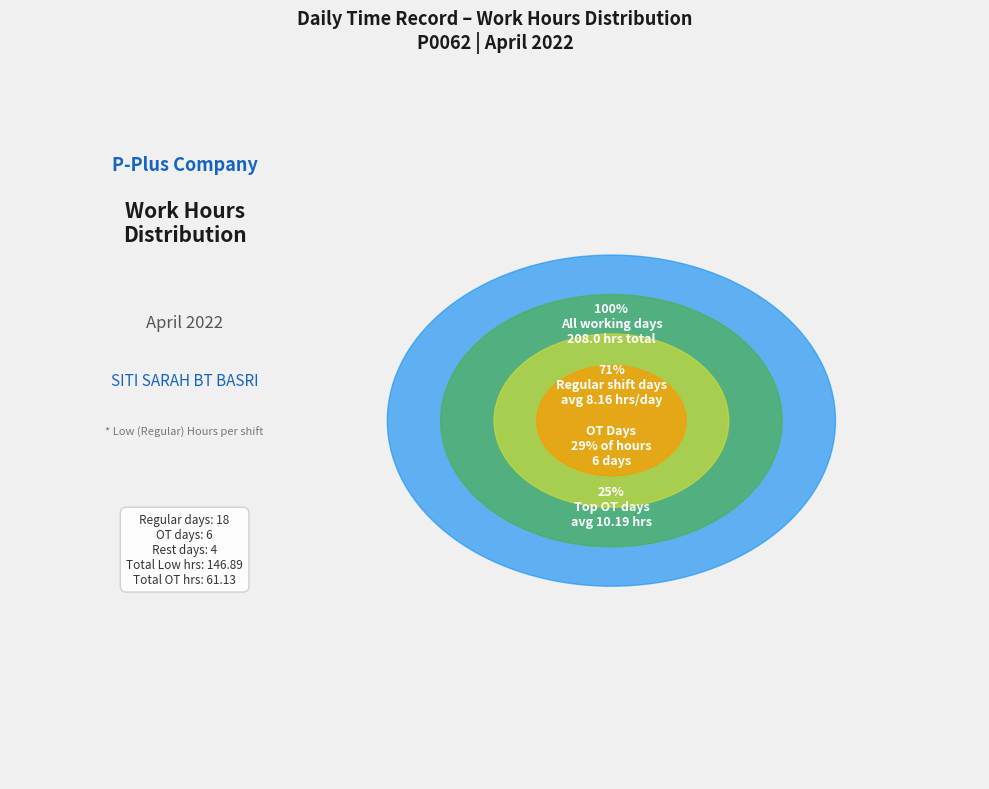

Does any single category account for the majority?

No